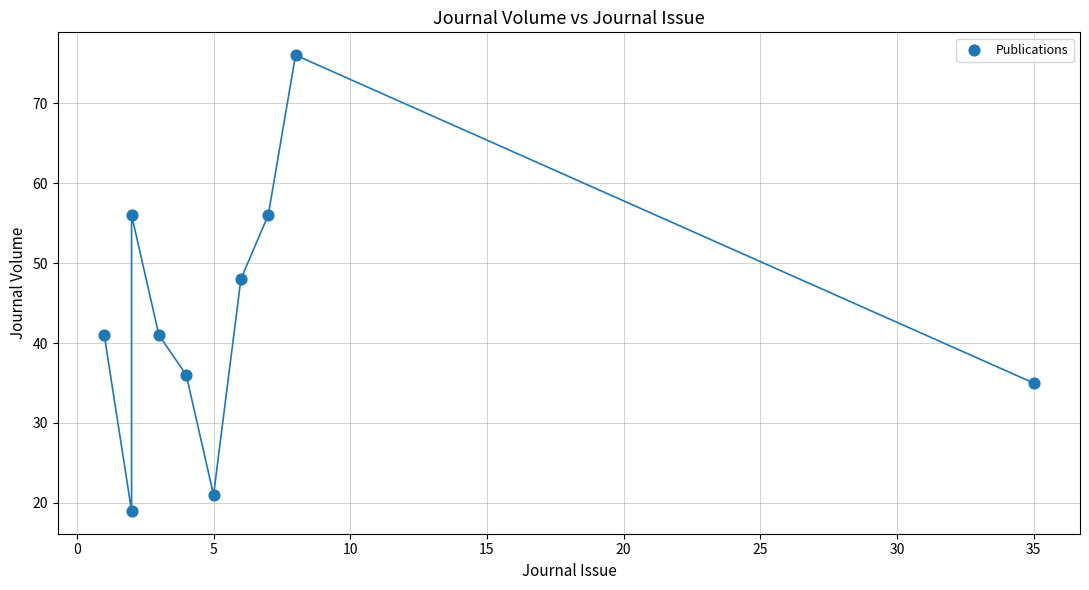

What Y value in the scatter plot is closest to 47?

48